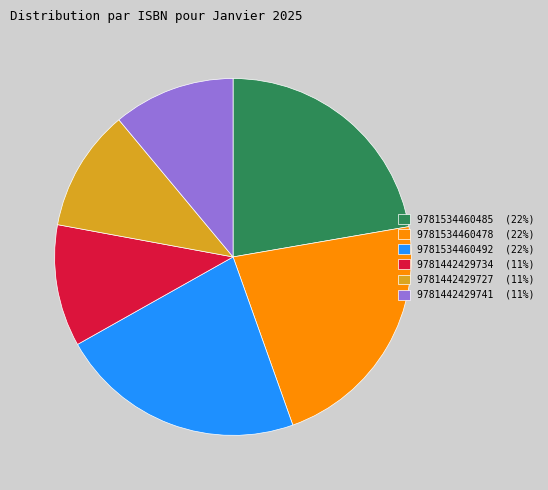

How many segments does this pie chart have?

6